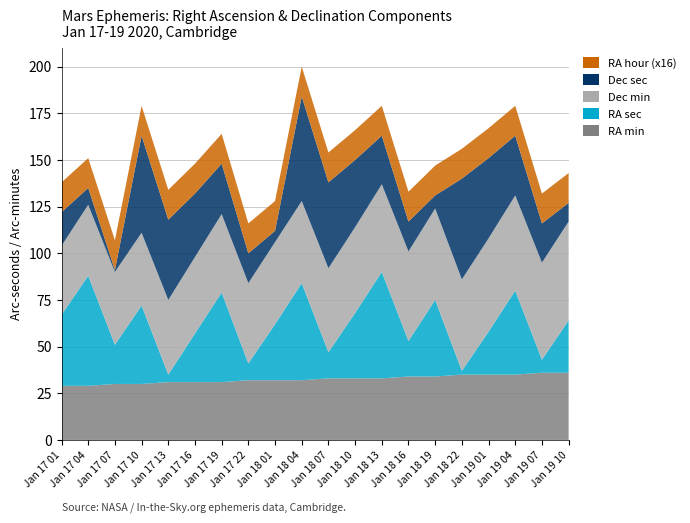

Reading left to right, transcribe all the data shown in this chart.

RA min: Jan 17 01=29	Jan 17 04=29	Jan 17 07=30	Jan 17 10=30	Jan 17 13=31	Jan 17 16=31	Jan 17 19=31	Jan 17 22=32	Jan 18 01=32	Jan 18 04=32	Jan 18 07=33	Jan 18 10=33	Jan 18 13=33	Jan 18 16=34	Jan 18 19=34	Jan 18 22=35	Jan 19 01=35	Jan 19 04=35	Jan 19 07=36	Jan 19 10=36
RA sec: Jan 17 01=38	Jan 17 04=59	Jan 17 07=21	Jan 17 10=42	Jan 17 13=4	Jan 17 16=26	Jan 17 19=48	Jan 17 22=9	Jan 18 01=30	Jan 18 04=52	Jan 18 07=14	Jan 18 10=35	Jan 18 13=57	Jan 18 16=19	Jan 18 19=41	Jan 18 22=2	Jan 19 01=23	Jan 19 04=45	Jan 19 07=7	Jan 19 10=28
Dec min: Jan 17 01=37	Jan 17 04=38	Jan 17 07=39	Jan 17 10=39	Jan 17 13=40	Jan 17 16=41	Jan 17 19=42	Jan 17 22=43	Jan 18 01=44	Jan 18 04=44	Jan 18 07=45	Jan 18 10=46	Jan 18 13=47	Jan 18 16=48	Jan 18 19=49	Jan 18 22=49	Jan 19 01=50	Jan 19 04=51	Jan 19 07=52	Jan 19 10=53
Dec sec: Jan 17 01=18	Jan 17 04=9	Jan 17 07=1	Jan 17 10=52	Jan 17 13=43	Jan 17 16=34	Jan 17 19=27	Jan 17 22=16	Jan 18 01=6	Jan 18 04=56	Jan 18 07=46	Jan 18 10=36	Jan 18 13=26	Jan 18 16=16	Jan 18 19=7	Jan 18 22=54	Jan 19 01=43	Jan 19 04=32	Jan 19 07=21	Jan 19 10=10
RA hour (x16): Jan 17 01=16	Jan 17 04=16	Jan 17 07=16	Jan 17 10=16	Jan 17 13=16	Jan 17 16=16	Jan 17 19=16	Jan 17 22=16	Jan 18 01=16	Jan 18 04=16	Jan 18 07=16	Jan 18 10=16	Jan 18 13=16	Jan 18 16=16	Jan 18 19=16	Jan 18 22=16	Jan 19 01=16	Jan 19 04=16	Jan 19 07=16	Jan 19 10=16